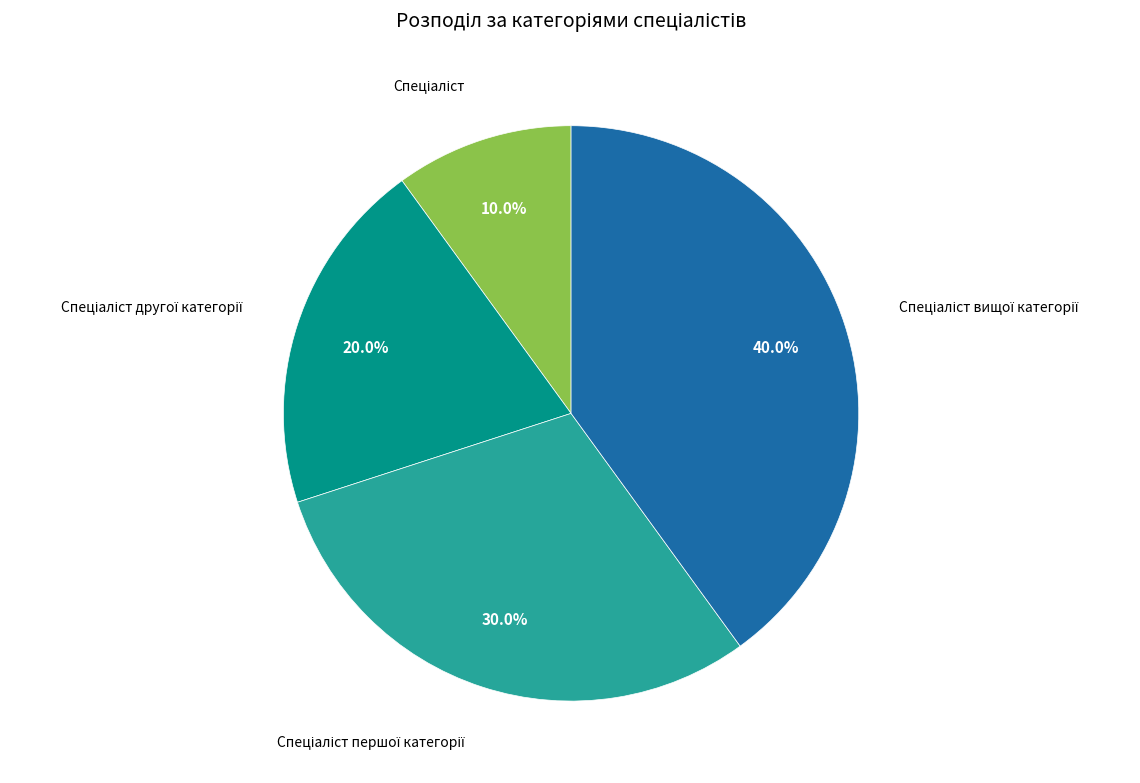

To the nearest percent, what is the average slice percentage?

25%